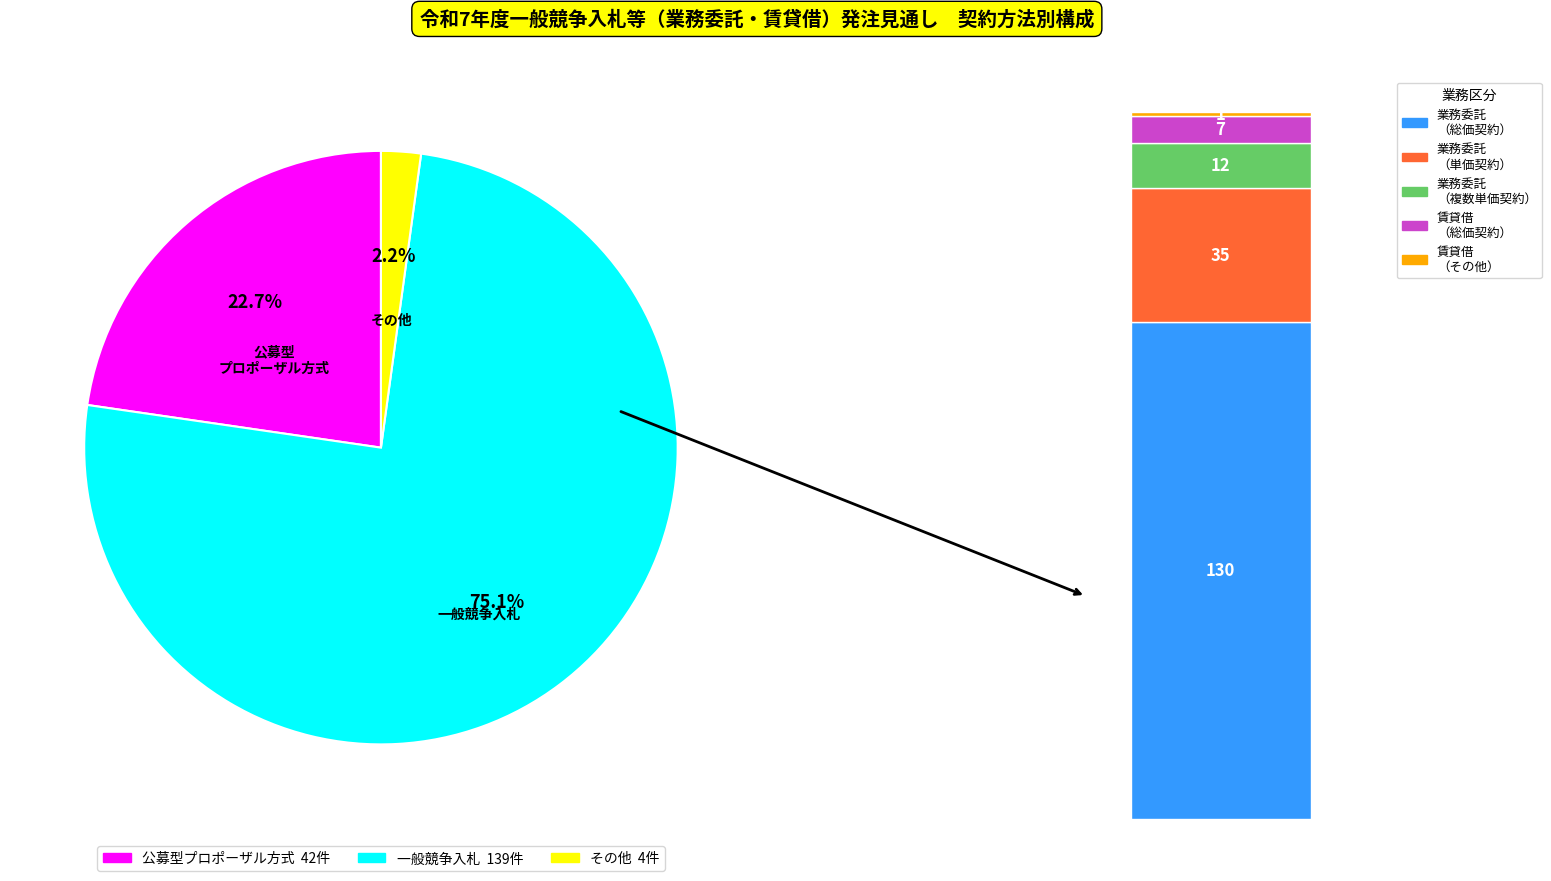

What percentage is NOT represented by 一般競争入札?

24.9%